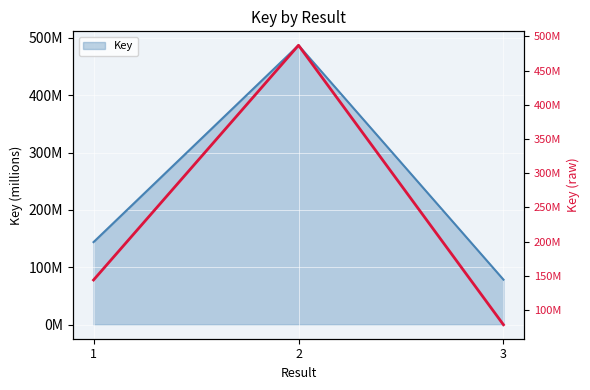

Reading left to right, extract all data points from this chart.

144016089	486941400	78618429